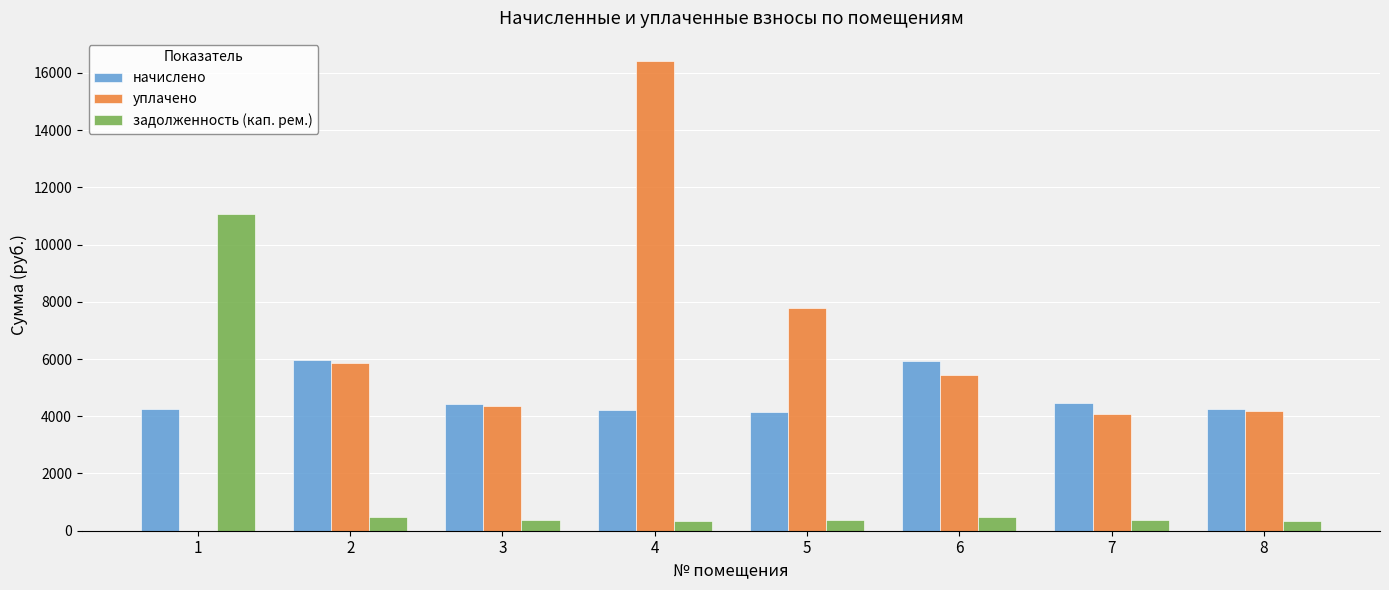

How many series are shown in this chart?

3